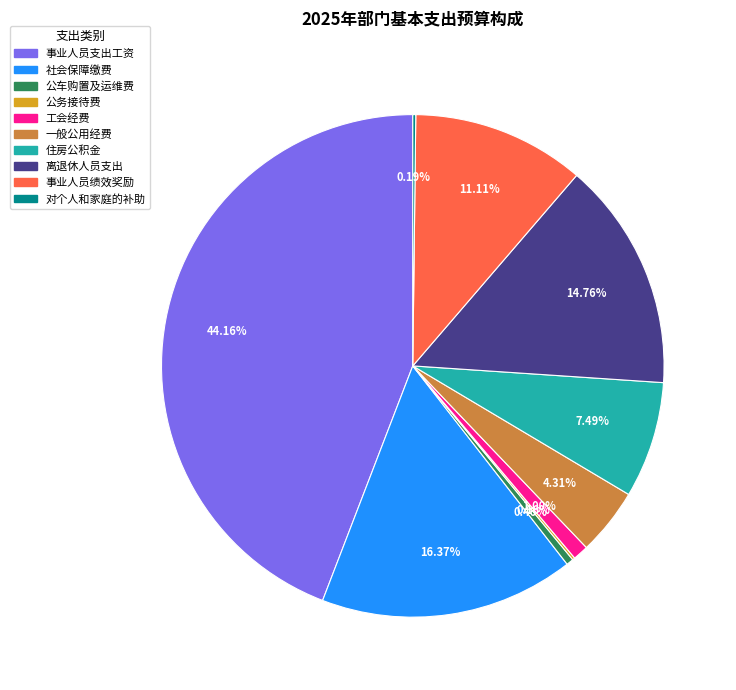

Does 事业人员支出工资 account for over 50% of the chart?

No